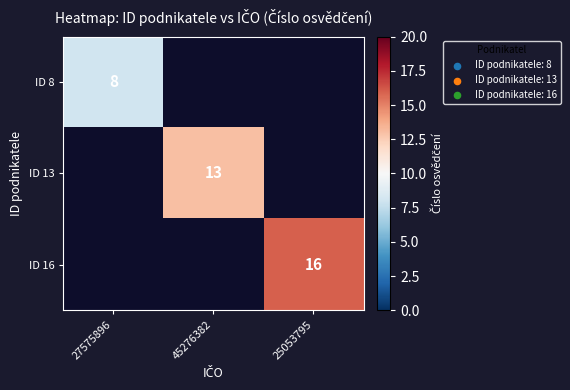

What is the maximum value shown in the chart?

16.0